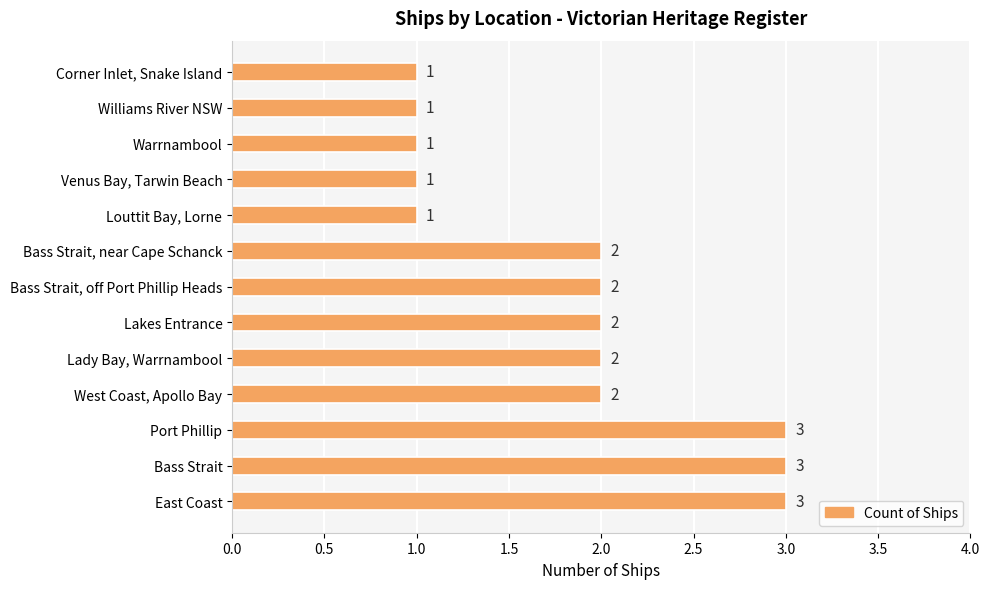

The chart shows a value of 2 at Corner Inlet, Snake Island. True or false?

False